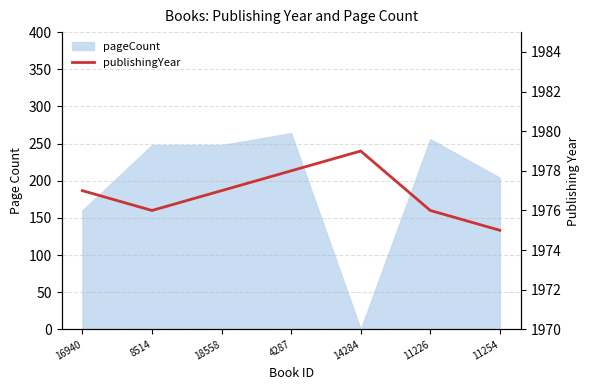

Count the number of categories in the chart.

7